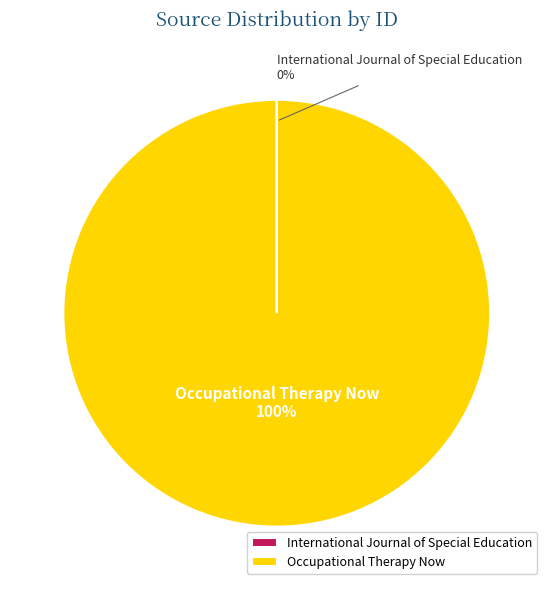

The Occupational Therapy Now slice represents 100% of the pie. True or false?

True